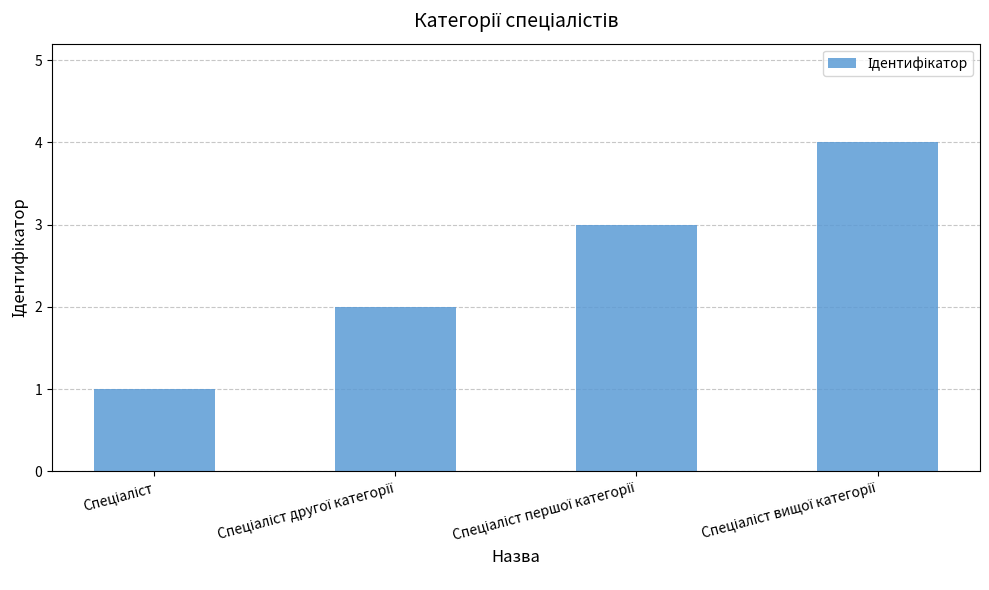

How many values are between 2 and 4?

3